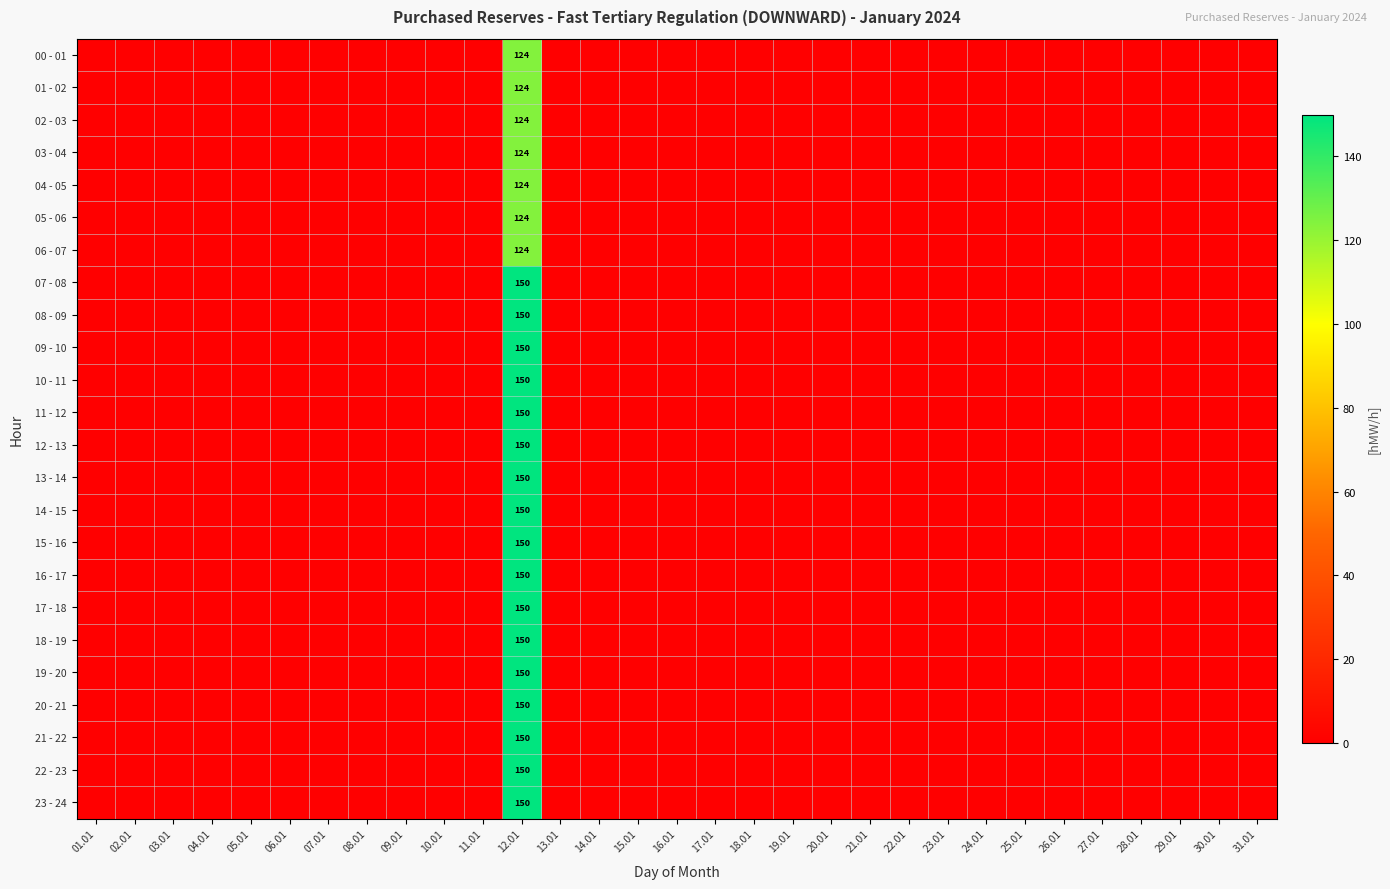

Which has a higher value, 24.01 or 01.01?

24.01